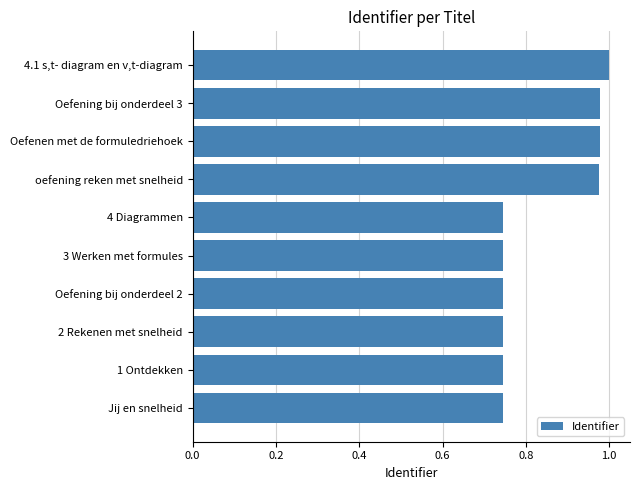

The value at oefening reken met snelheid is 1.6. True or false?

False